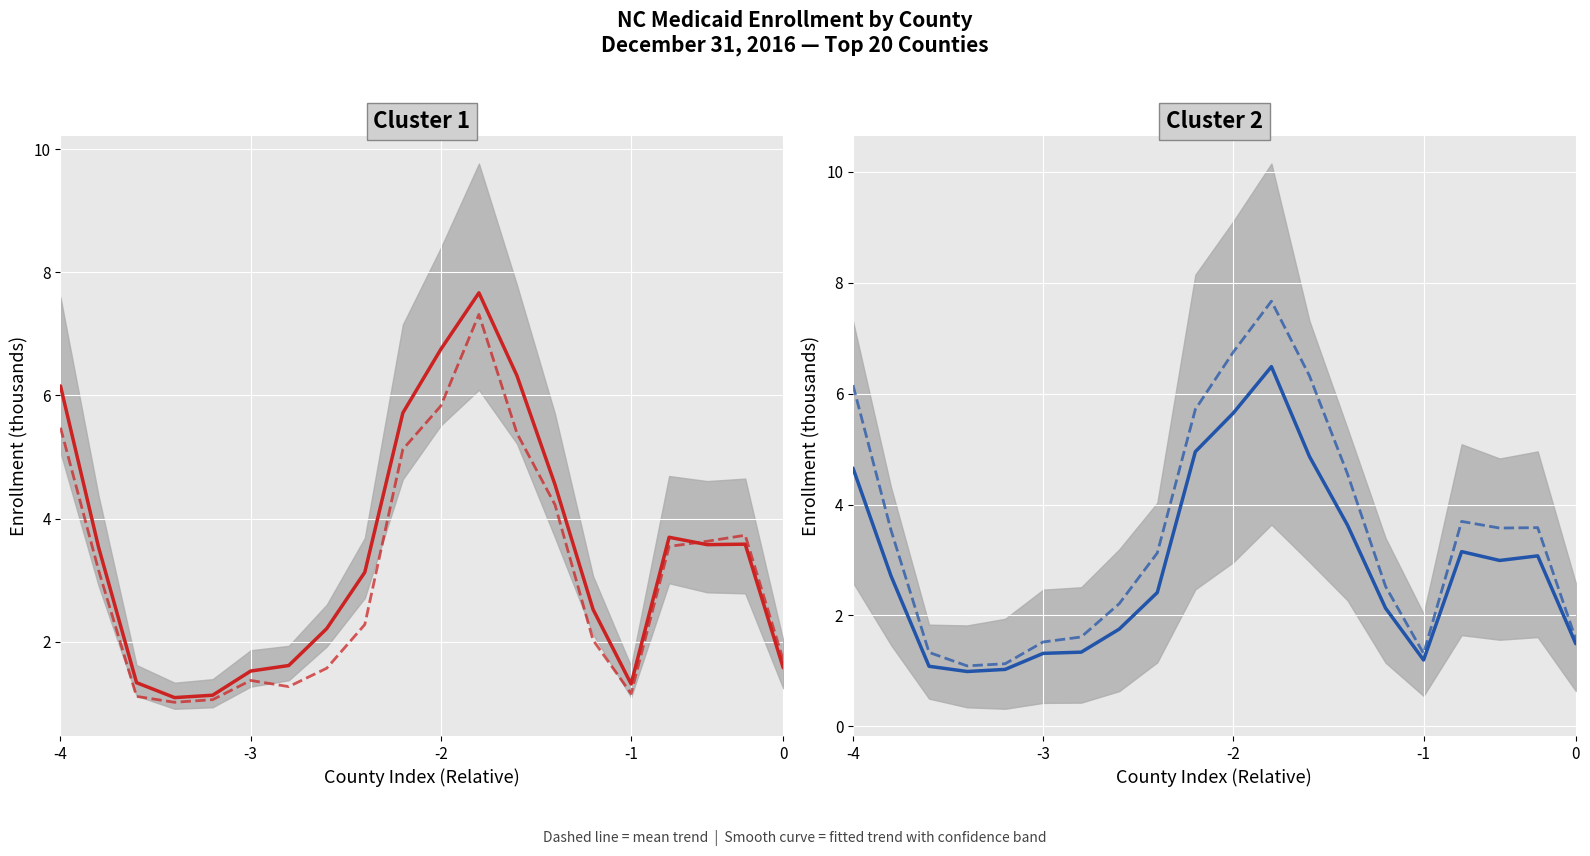

The County Total / 5 (fitted) series shows 7.1 at -4. True or false?

False